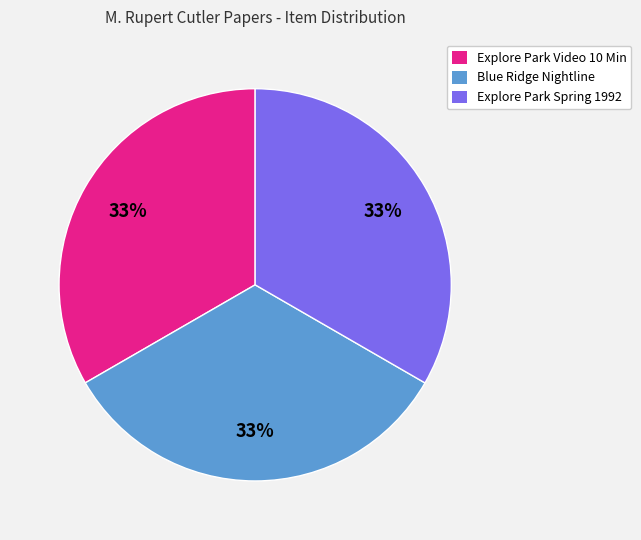

To the nearest percent, what is the combined percentage of Explore Park Video 10 Min and Explore Park Spring 1992?

67%